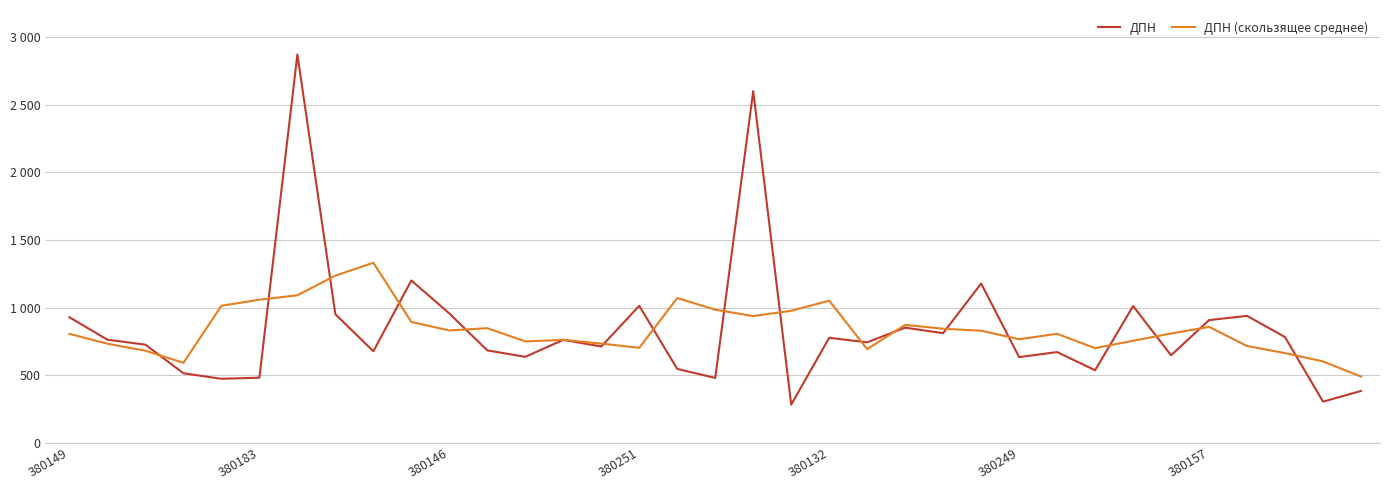

What are all the series names shown in the legend?

ДПН, ДПН (скользящее среднее)